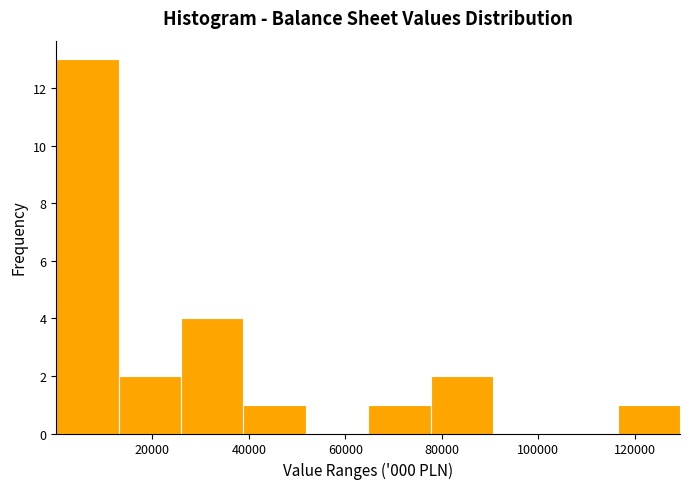

Reading left to right, transcribe this chart: for each bar, give the range it covers on the x-axis and its height. Neither the bar edges nor the heights are printed on the chart, so give them approximately, as read against the axes.

0 to 12000: 13
12000 to 26000: 2
26000 to 38000: 4
38000 to 52000: 1
52000 to 64000: 0
64000 to 78000: 1
78000 to 90000: 2
90000 to 104000: 0
104000 to 116000: 0
116000 to 130000: 1